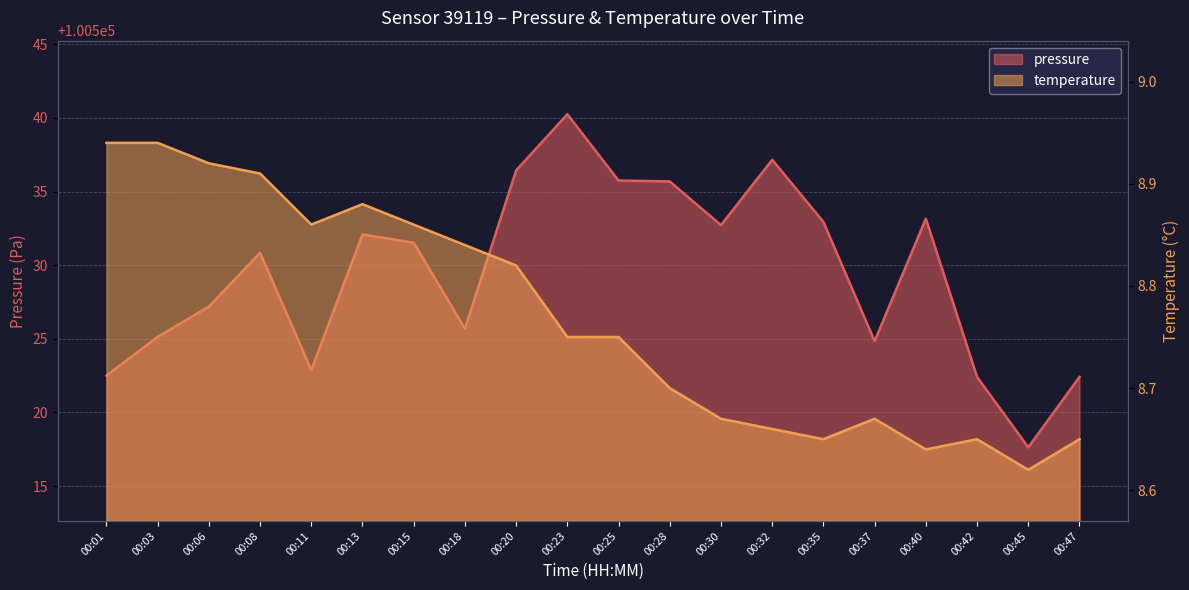

Reading left to right, transcribe all the data shown in this chart.

pressure: 00:01=100522.5	00:03=100525.1	00:06=100527.2	00:08=100530.8	00:11=100522.9	00:13=100532.1	00:15=100531.5	00:18=100525.7	00:20=100536.4	00:23=100540.2	00:25=100535.8	00:28=100535.7	00:30=100532.7	00:32=100537.2	00:35=100532.9	00:37=100524.8	00:40=100533.2	00:42=100522.4	00:45=100517.6	00:47=100522.4
temperature: 00:01=8.9	00:03=8.9	00:06=8.9	00:08=8.9	00:11=8.9	00:13=8.9	00:15=8.9	00:18=8.8	00:20=8.8	00:23=8.8	00:25=8.8	00:28=8.7	00:30=8.7	00:32=8.7	00:35=8.7	00:37=8.7	00:40=8.6	00:42=8.7	00:45=8.6	00:47=8.7